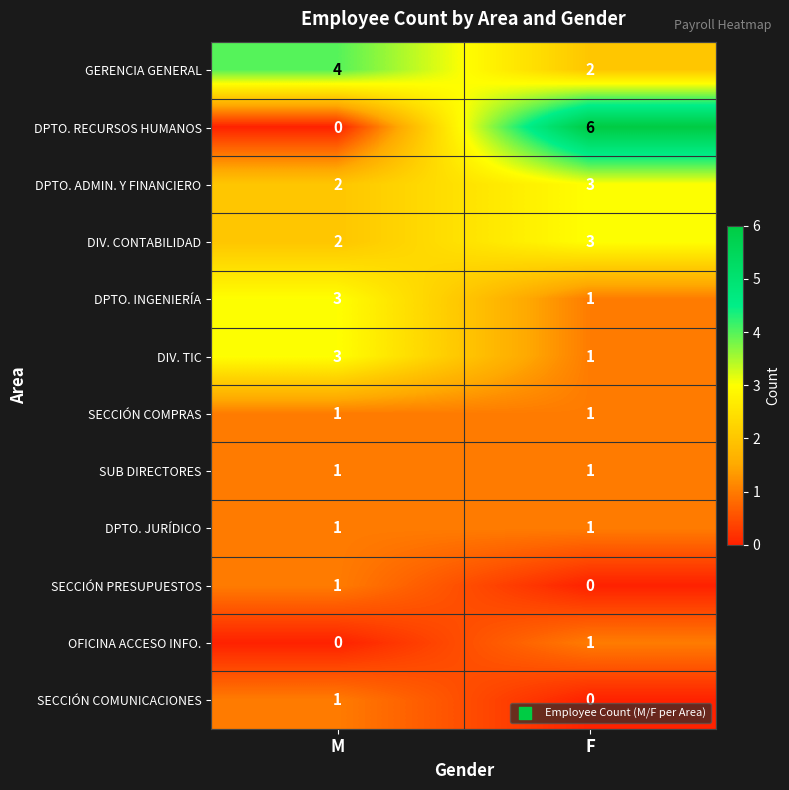

How many distinct data groups are displayed?

12